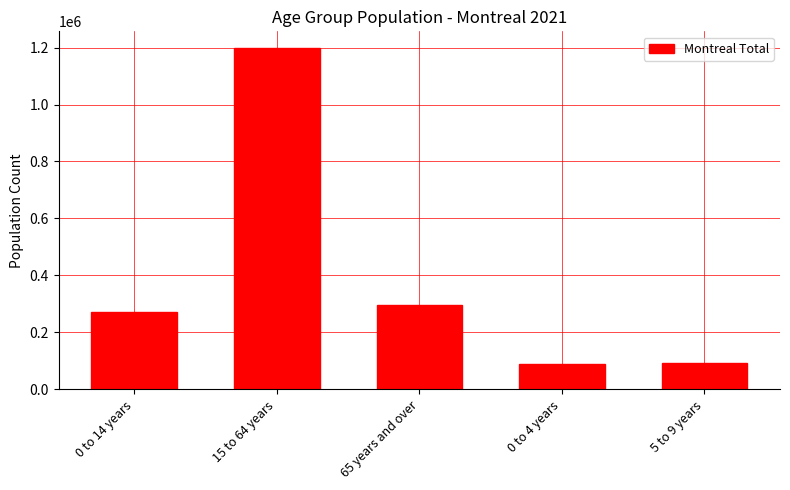

How many bars are there in total?

5